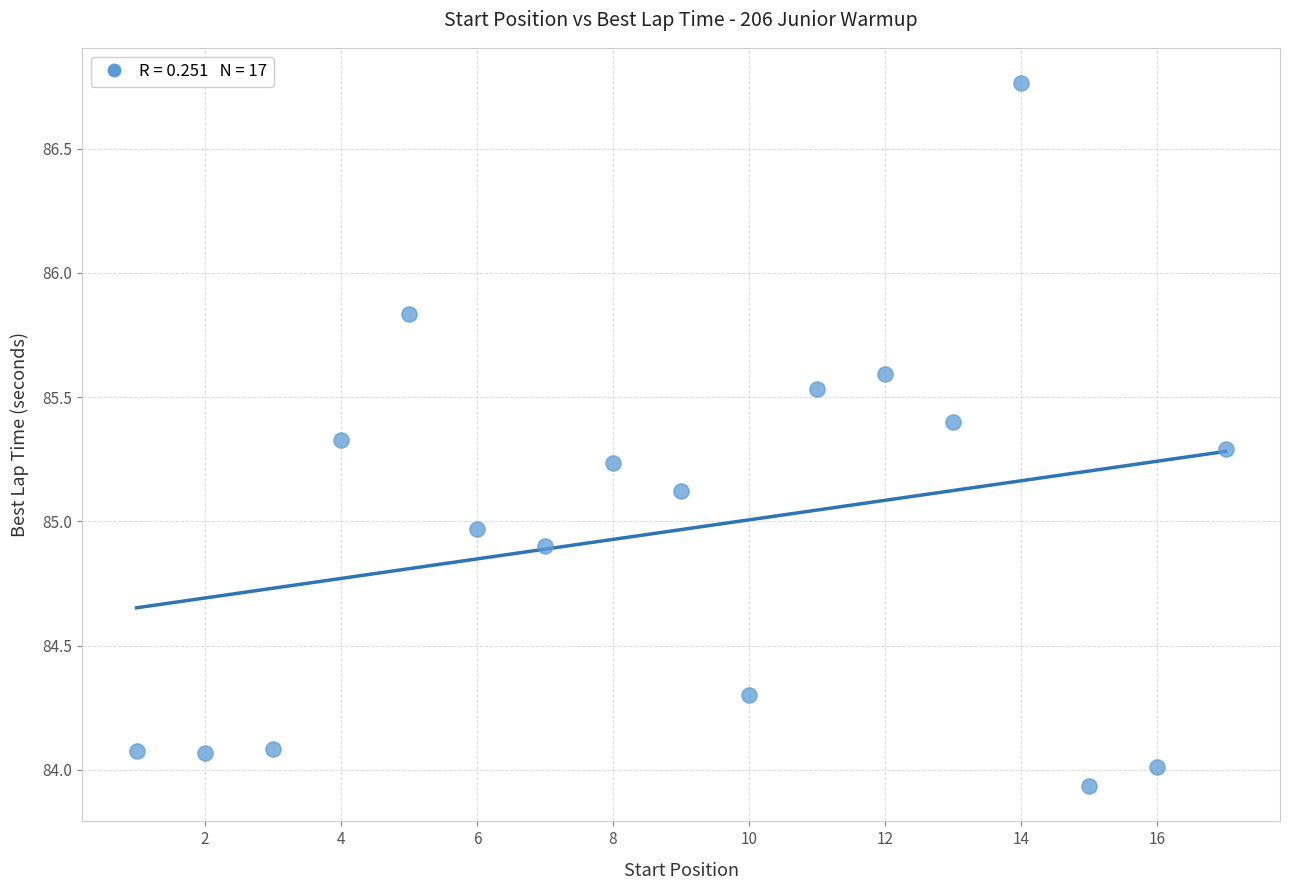

What is the range of Y values (max minus min)?

2.8